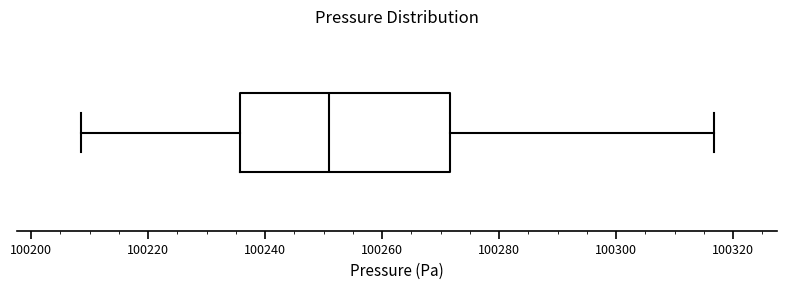

Transcribe this box plot: give where the median line is, the range the box spans, and where the two whiskers end, as read against the x-axis. The values are not printed on the chart, so give them approximately, as read against the axis.

median 100250, box 100236 to 100272, whiskers 100208 to 100316